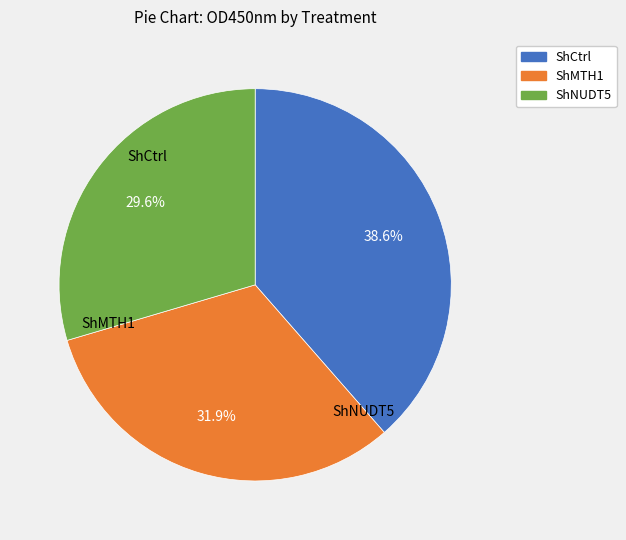

What is the ratio of the value at ShMTH1 to the value at ShNUDT5?

1.1